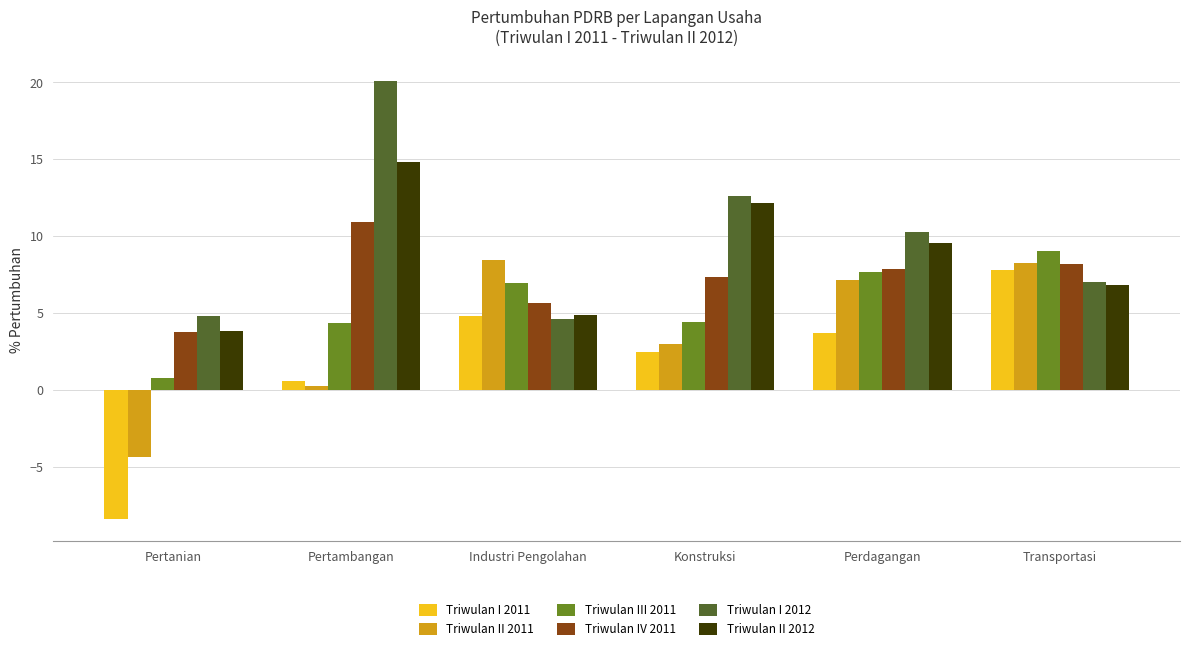

Read the Triwulan II 2011 value at Pertanian.

-4.4